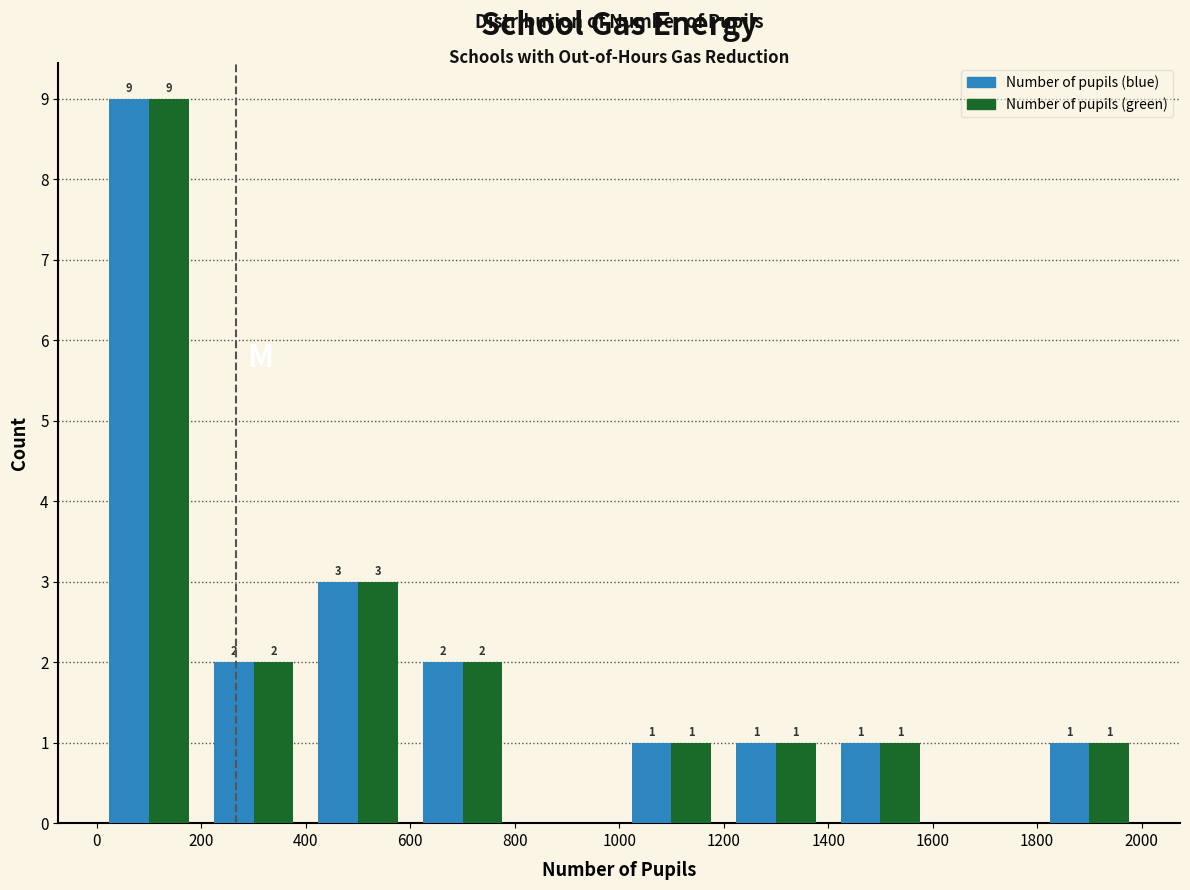

In the Number of pupils (green) series, which range on the x-axis has the tallest bar?

0 to 200